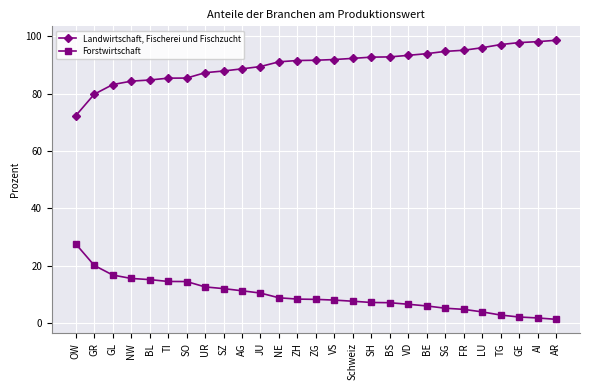

What is the spread (max minus min) of values at BE?

88.0